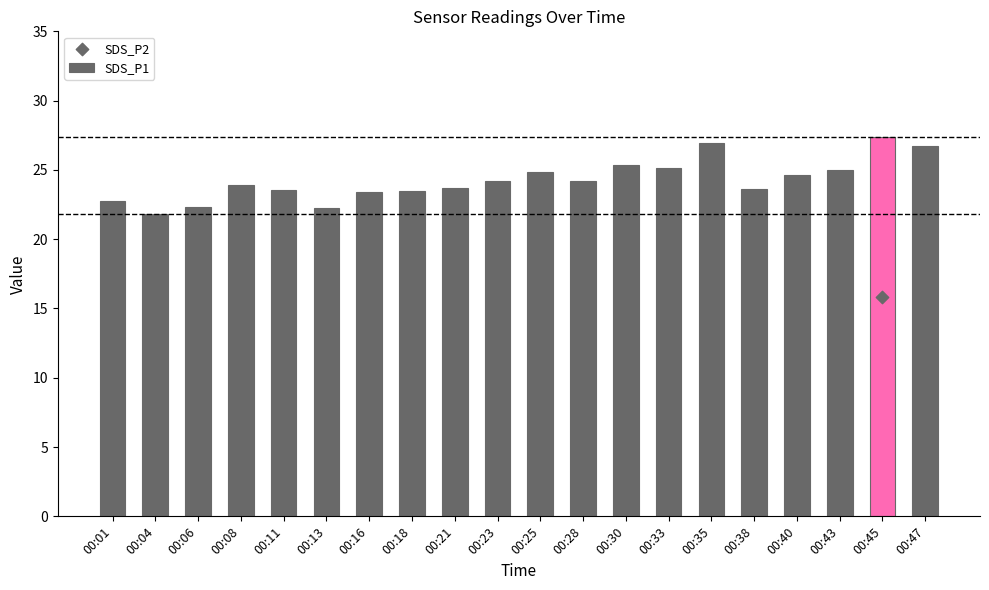

At which category is the sum across all series the highest?

00:45